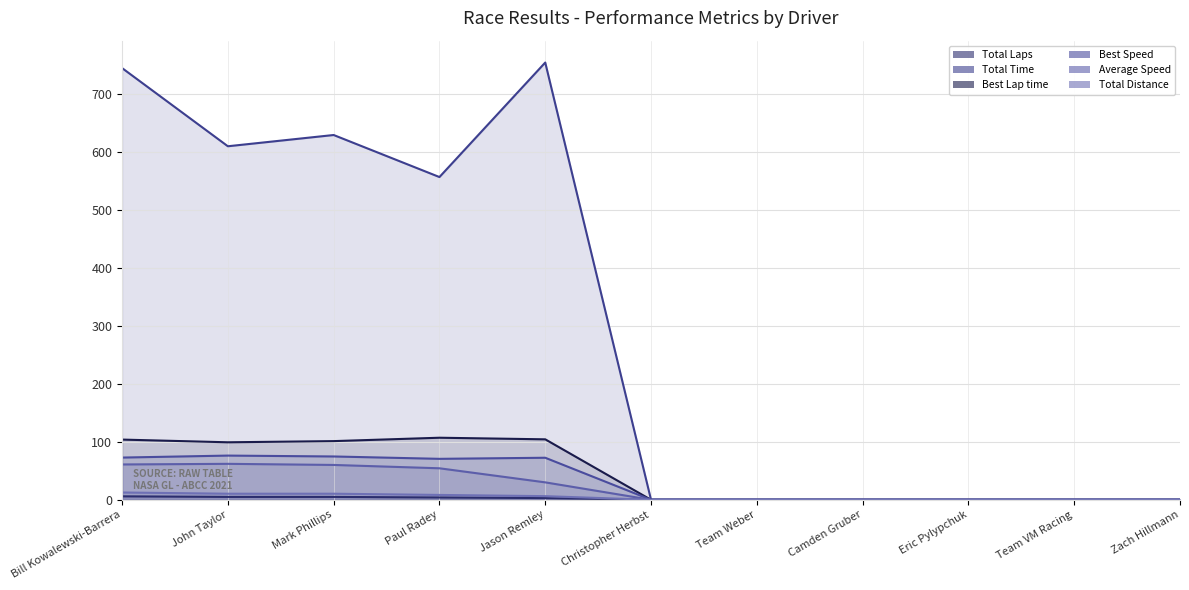

Is the value of Total Distance at John Taylor greater than the value of Best Speed at Mark Phillips?

No